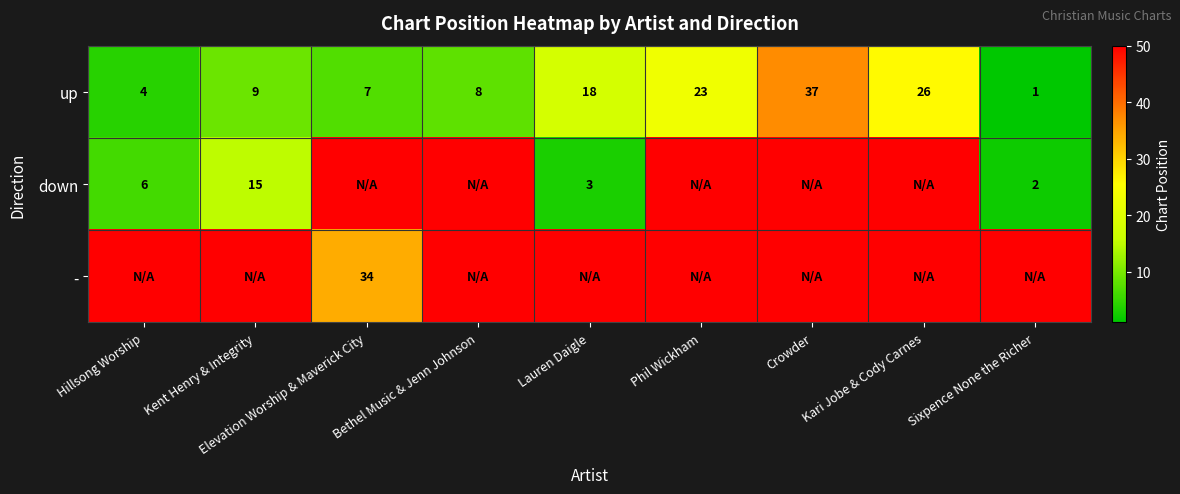

What is the average value of the up series?

15